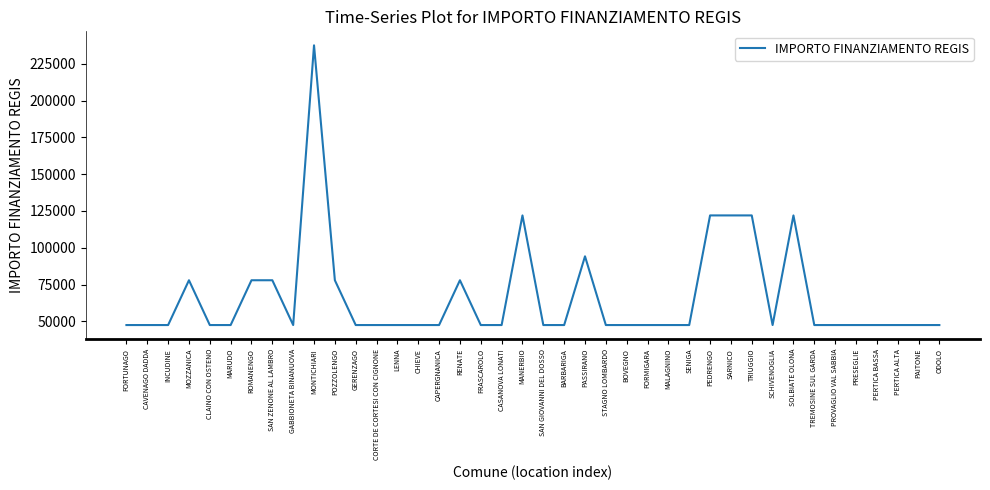

What is the difference between the maximum and minimum values?

190254